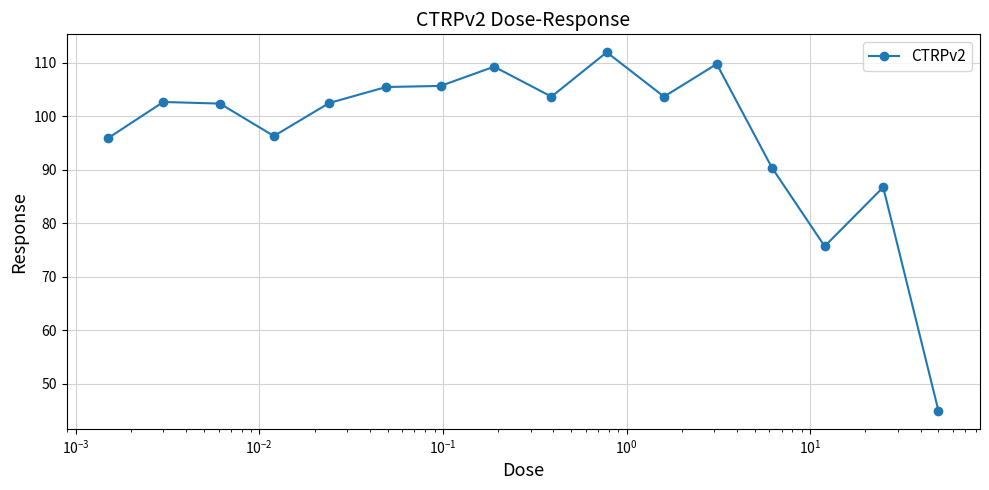

What is the difference between the maximum and second lowest values?

36.3